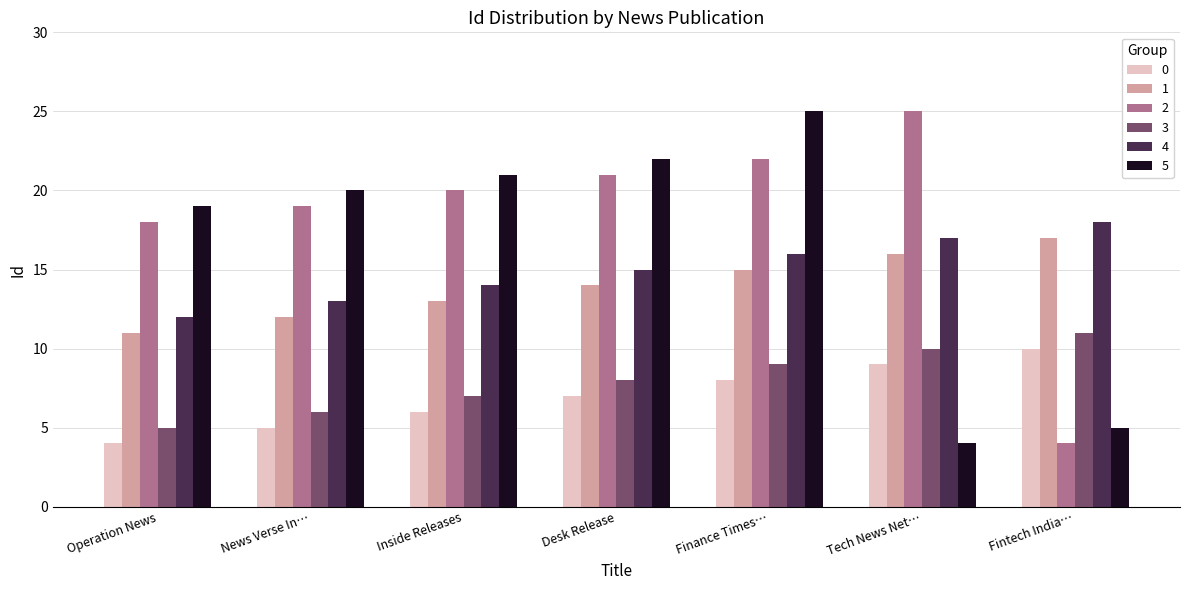

How many categories are shown in the chart?

7